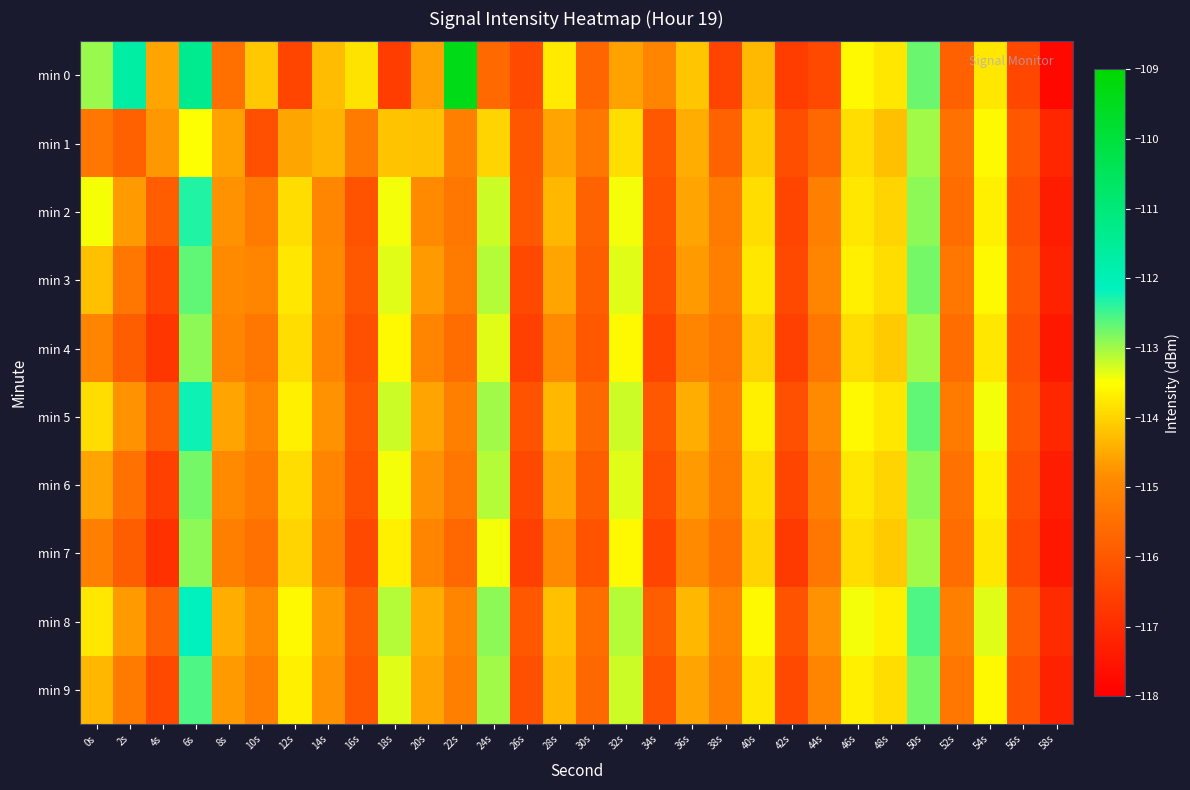

Which series has the widest spread of values?

min 0